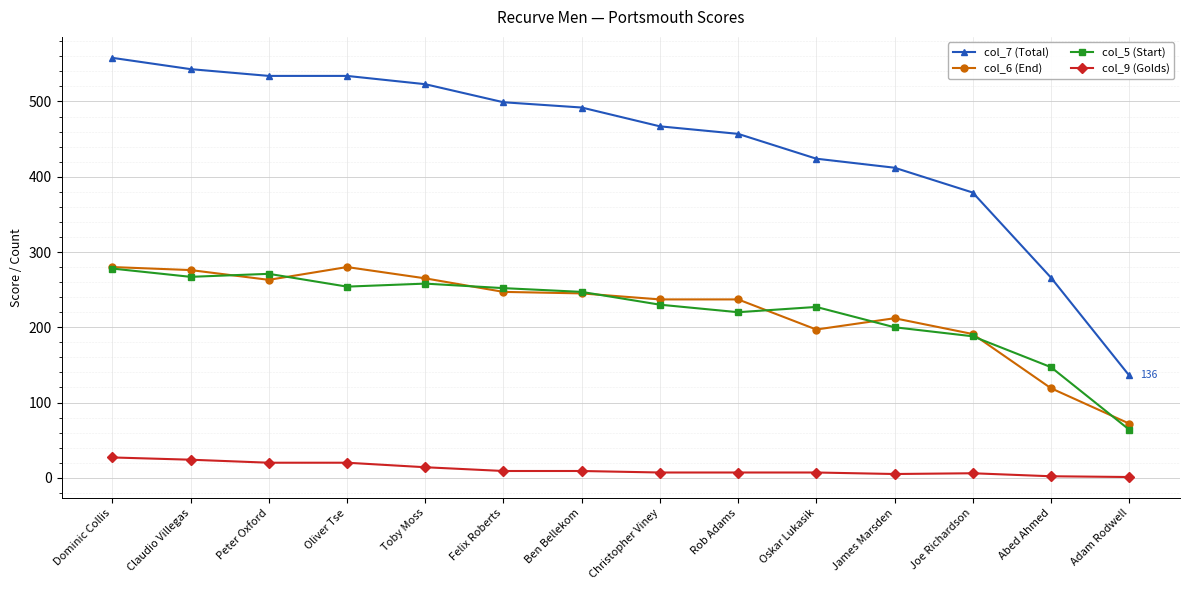

Which series has the largest range (max minus min)?

col_7 (Total)